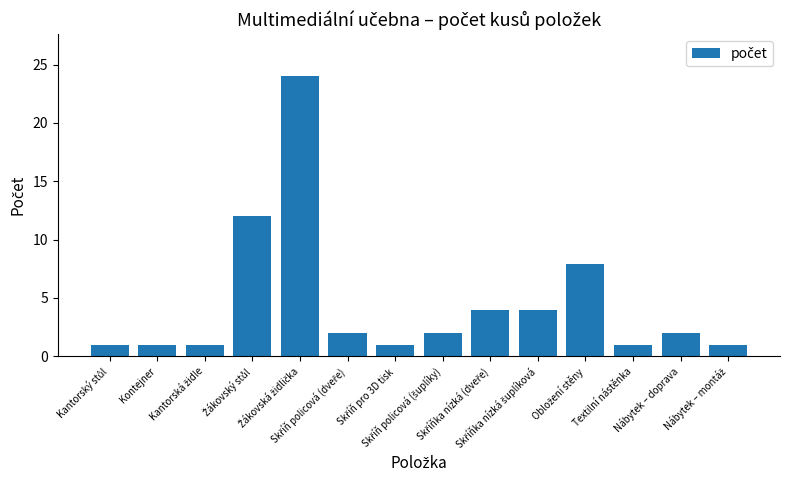

What is the smallest value displayed?

1.0